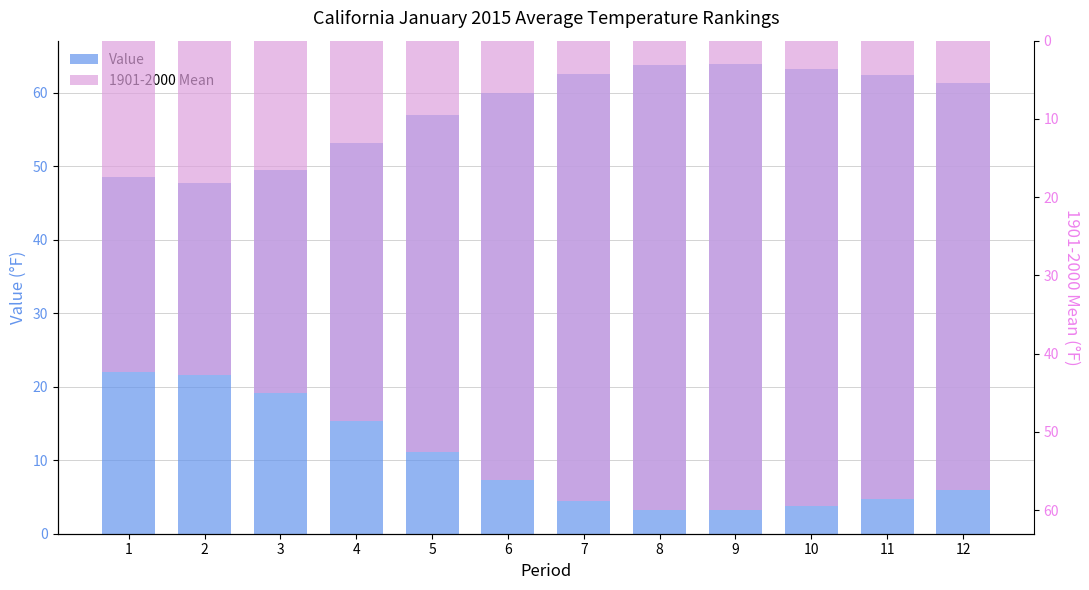

Which series changed the most between 1 and 2?

Value